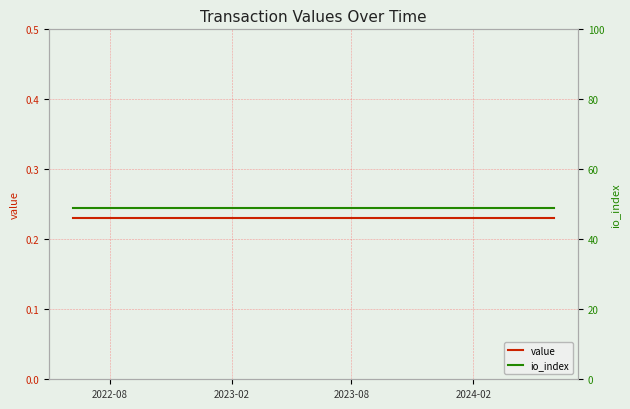

Reading left to right, transcribe all the data shown in this chart.

value: 0.2	0.2	0.2	0.2	0.2	0.2	0.2	0.2	0.2	0.2	0.2	0.2	0.2	0.2	0.2	0.2	0.2	0.2	0.2	0.2	0.2	0.2	0.2	0.2	0.2
io_index: 49.0	49.0	49.0	49.0	49.0	49.0	49.0	49.0	49.0	49.0	49.0	49.0	49.0	49.0	49.0	49.0	49.0	49.0	49.0	49.0	49.0	49.0	49.0	49.0	49.0